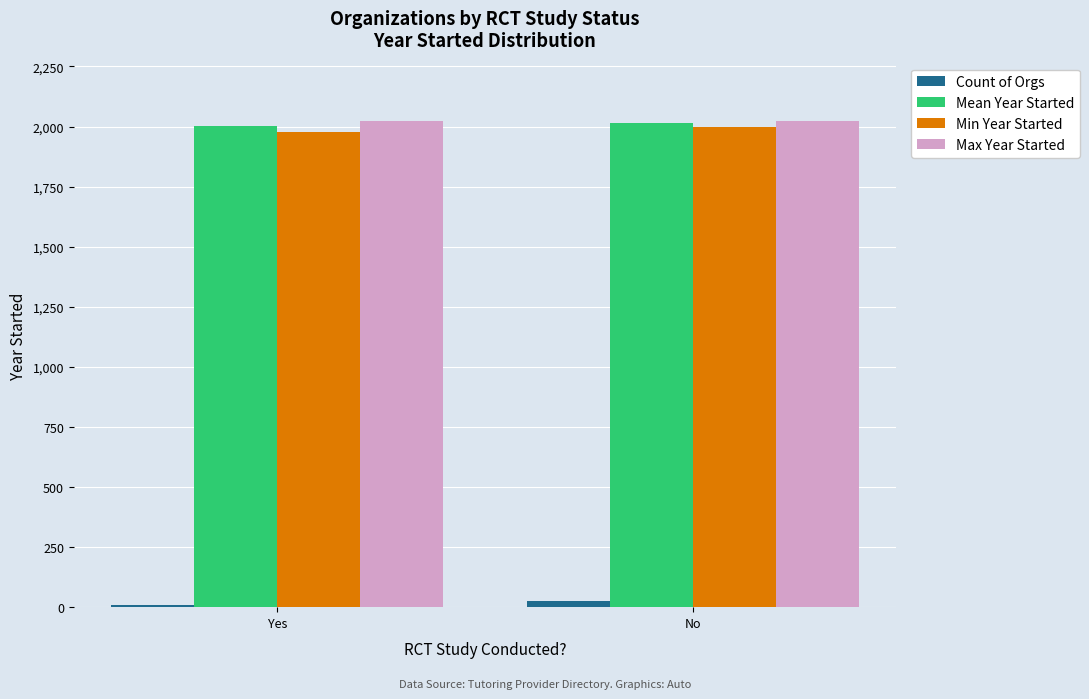

Where is Count of Orgs nearest to the value 17?

Yes